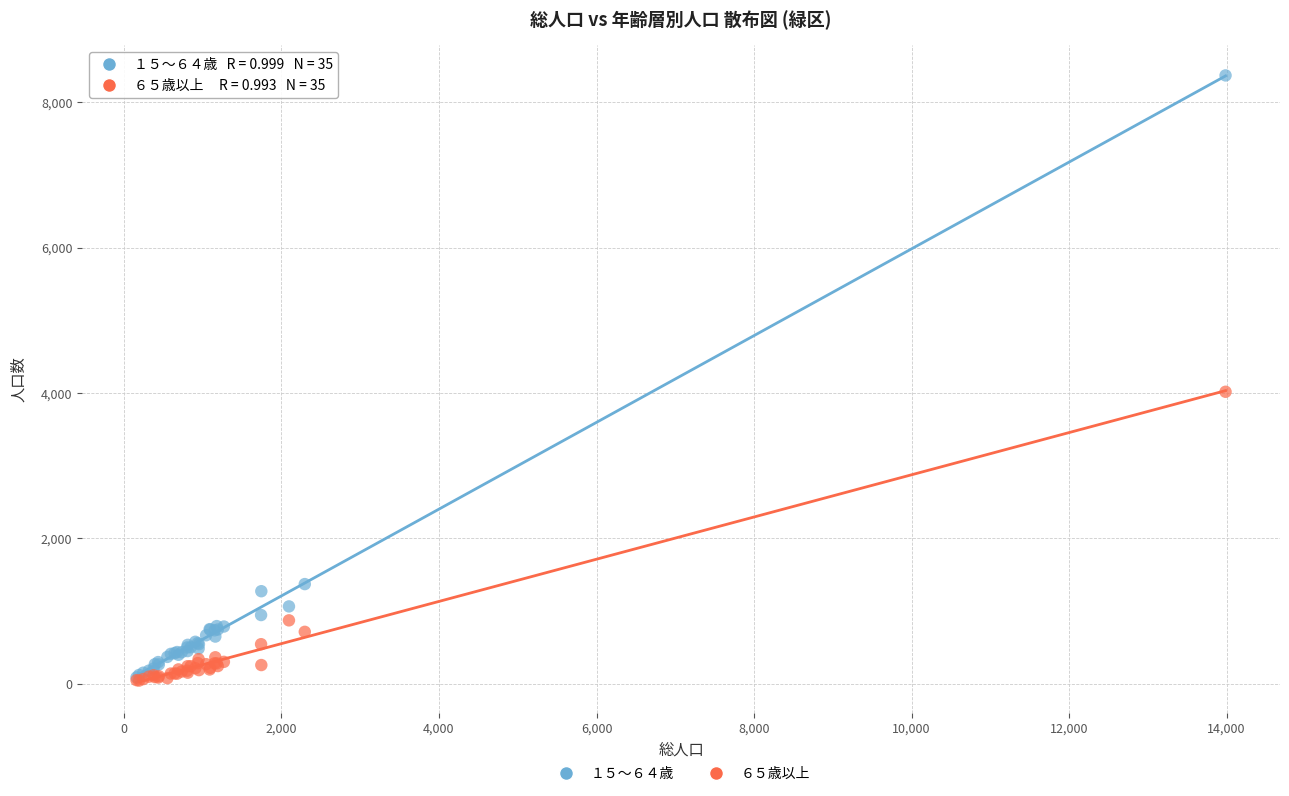

Which series reaches the maximum Y coordinate?

１５～６４歳